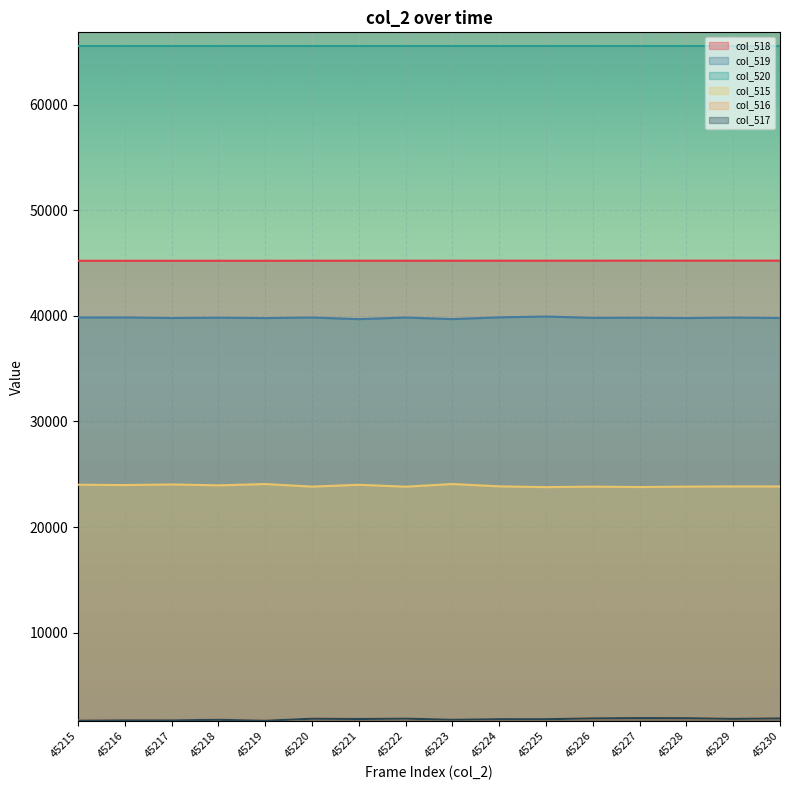

How many data points does each series have?

16